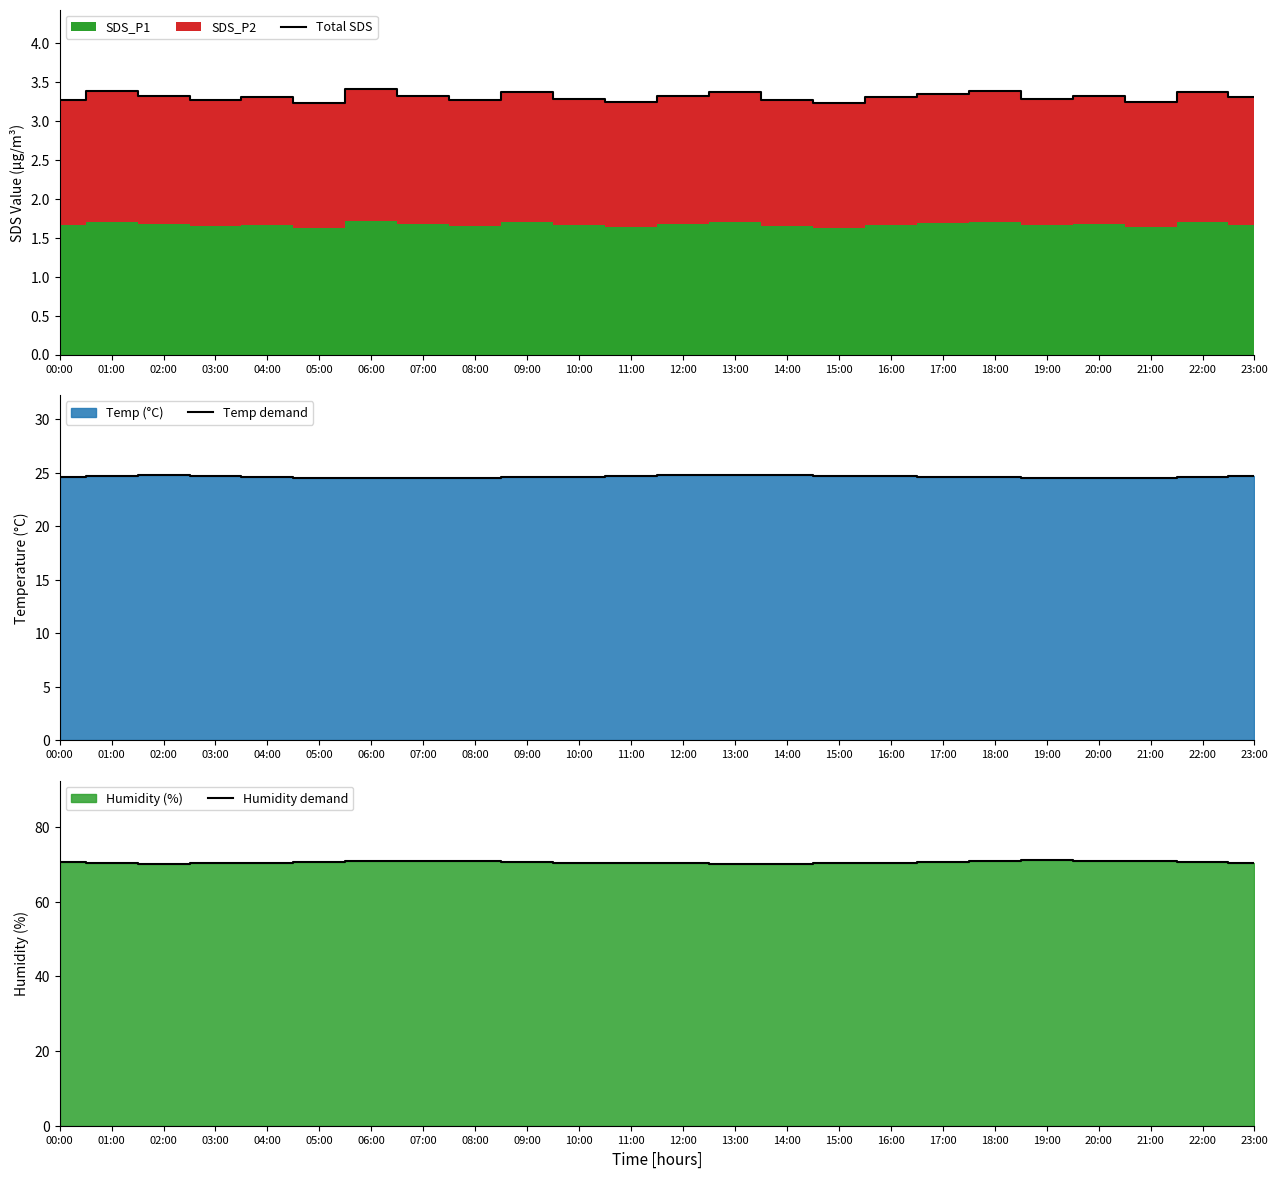

At 15:00, list the series in order from smallest to largest.

Total SDS, Temp demand, Humidity demand